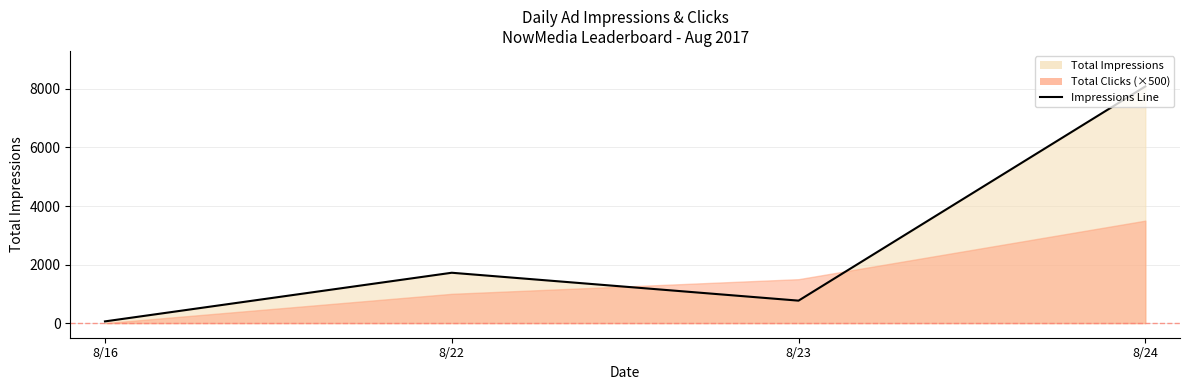

What is the difference between the maximum and second lowest values?

7319